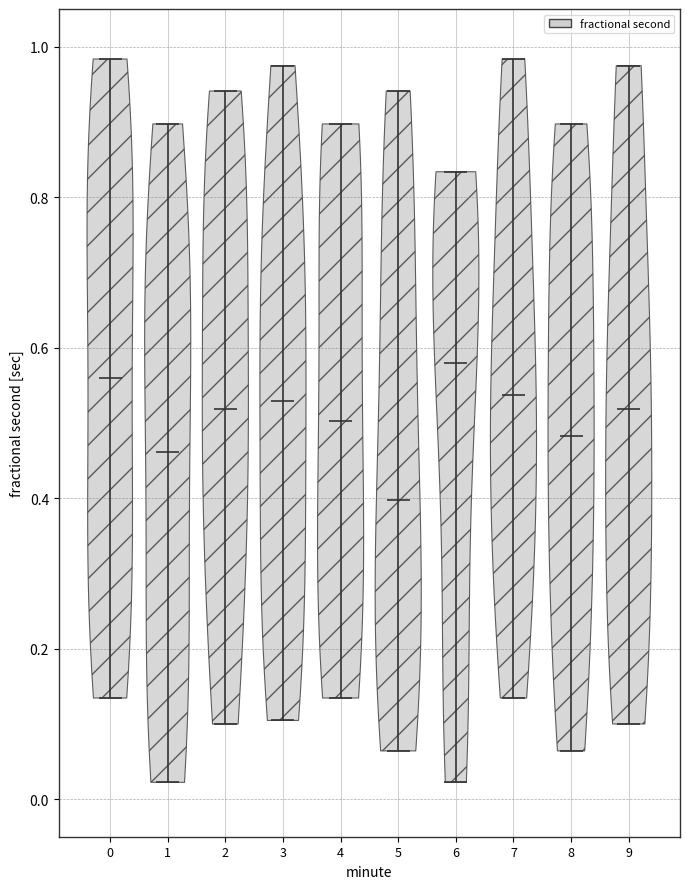

Which violin has the lowest median line?

5